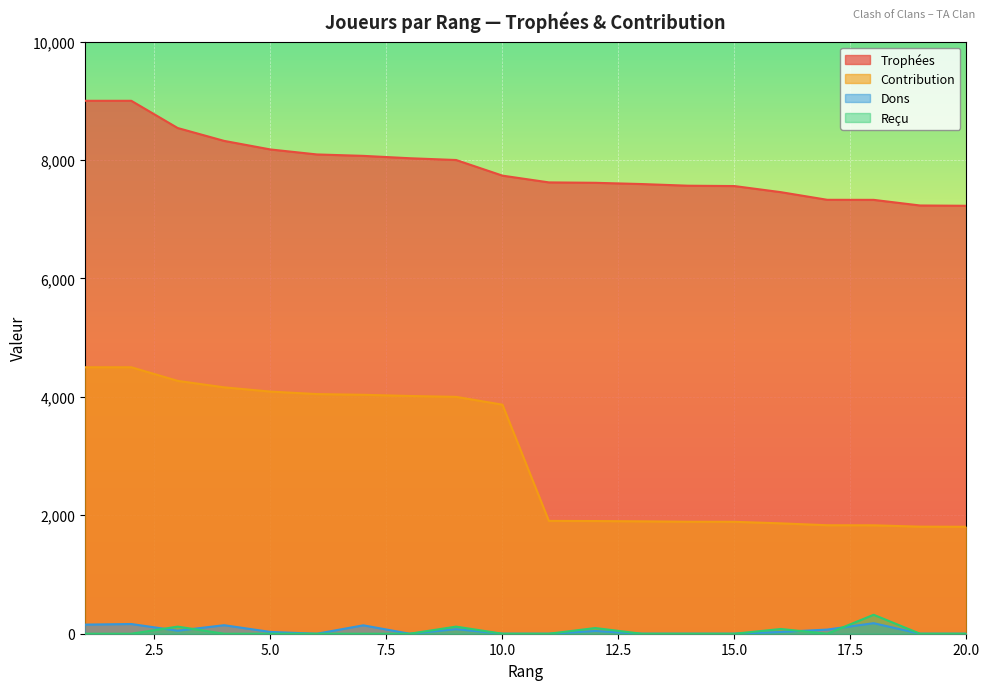

Does the chart display data point markers on the line(s)?

No